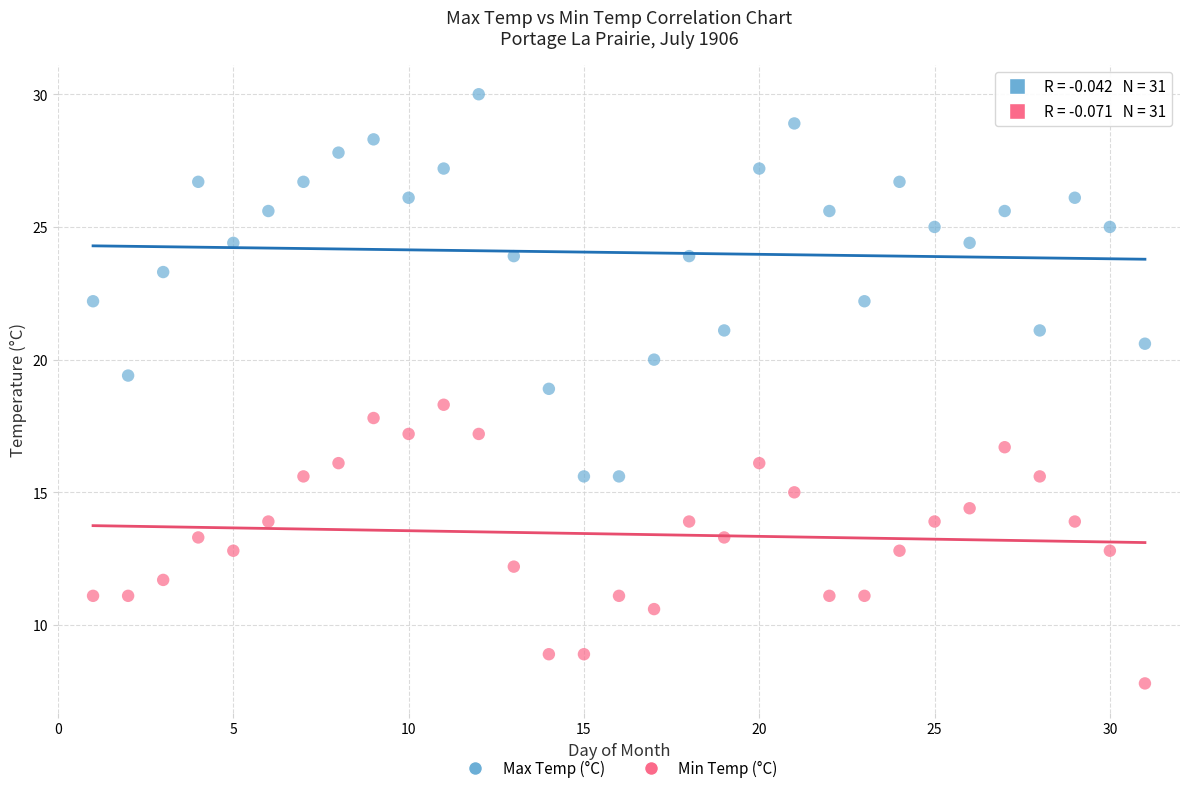

Across all data points, what is the range of Y values (max minus min)?

22.2